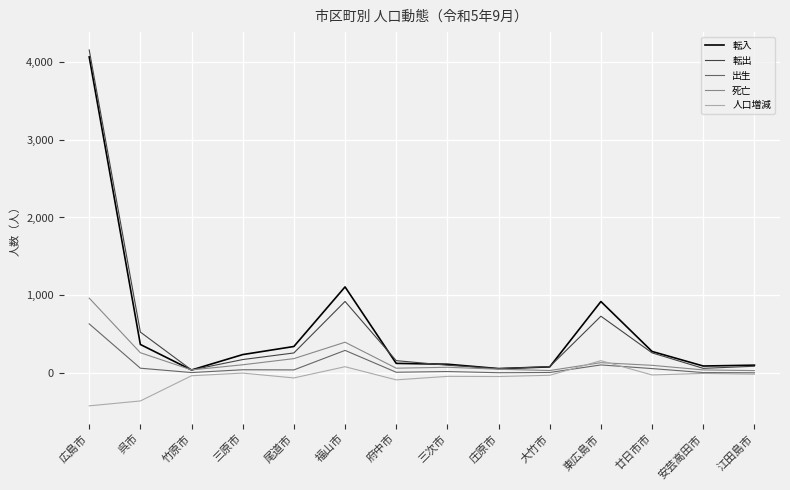

Is the value of 転出 at 東広島市 greater than the value of 出生 at 大竹市?

Yes